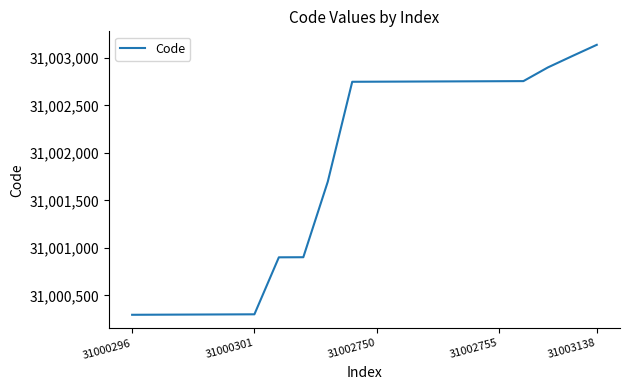

How many series are shown in this chart?

1